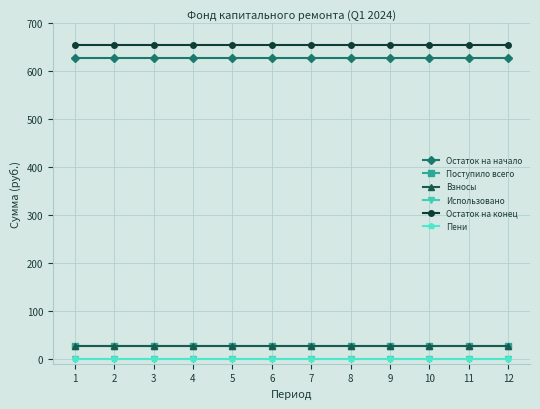

Is this an area chart (filled region under the line)?

No